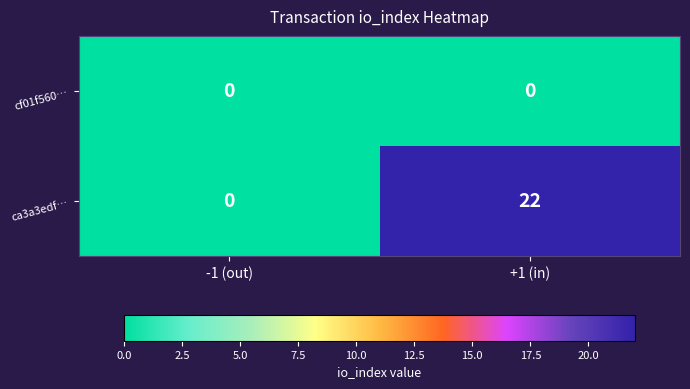

At which category does the chart reach its peak across all series?

+1 (in)